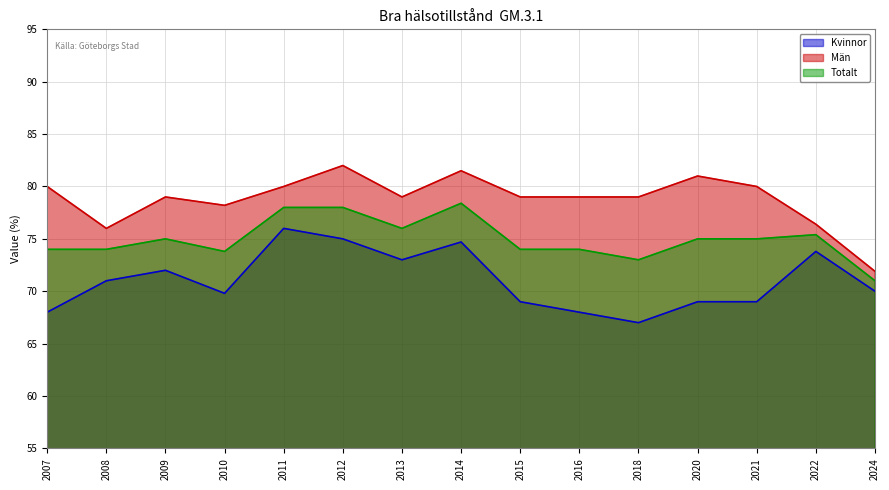

What is the value of the Män point at the 10th from the left?

79.0